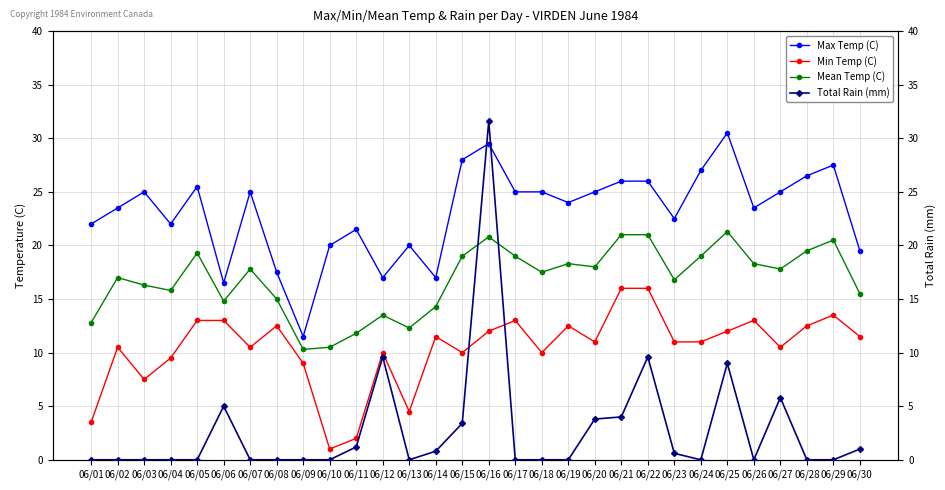

At which label does Max Temp (C) first exceed 25?

06/05